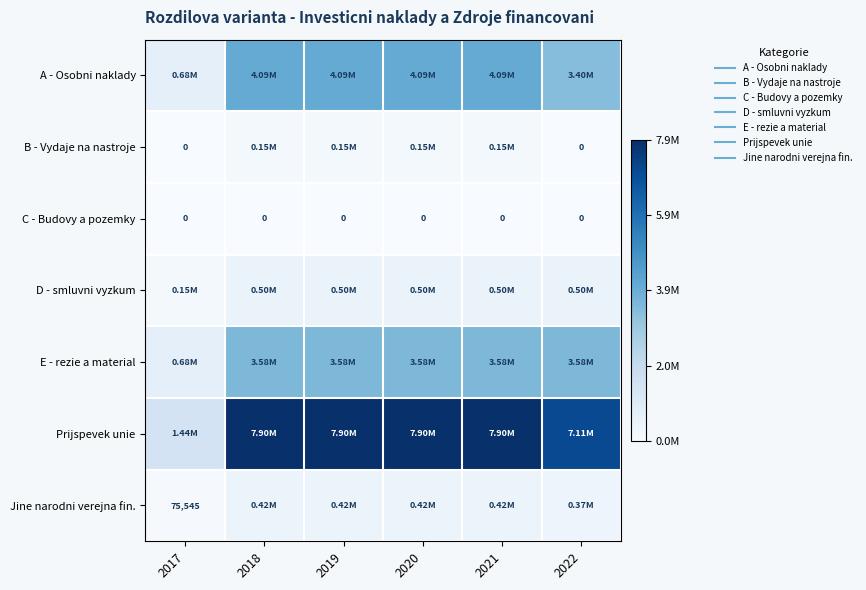

Rank the series by their maximum value, from lowest to highest.

C - Budovy a pozemky, B - Vydaje na nastroje, Jine narodni verejna fin., D - smluvni vyzkum, E - rezie a material, A - Osobni naklady, Prijspevek unie